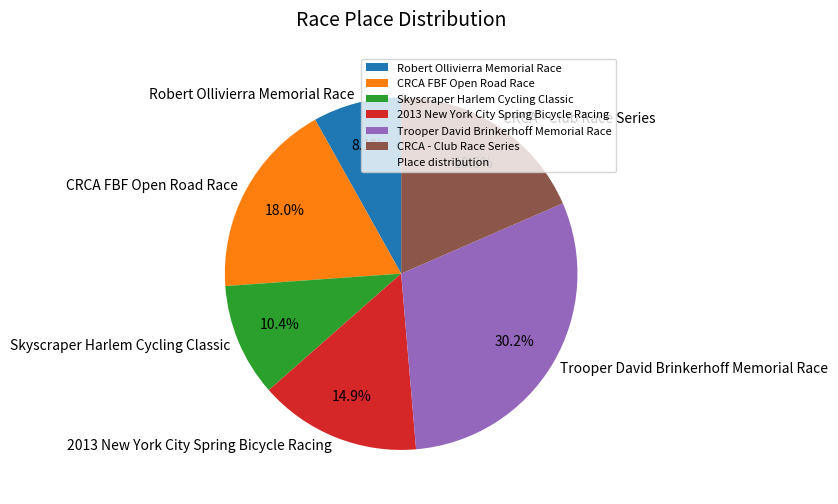

Which category has the smallest portion of the pie?

Robert Ollivierra Memorial Race